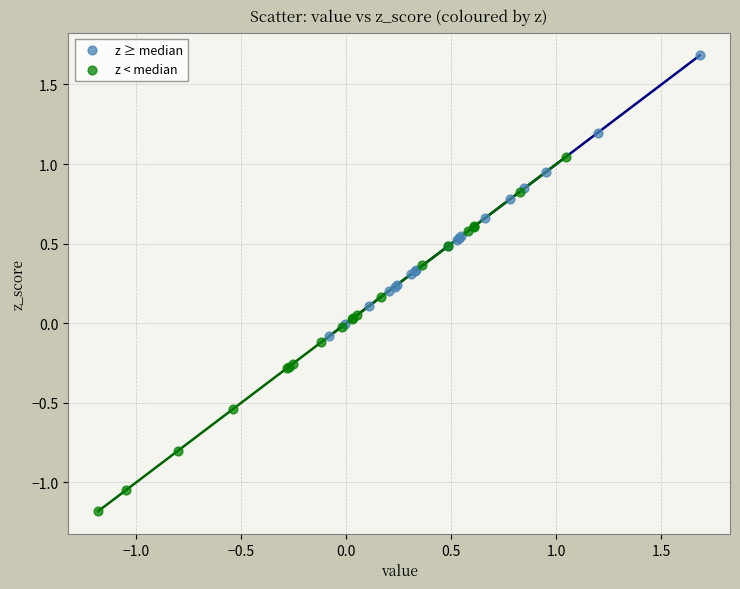

Which series has the largest Y range (max minus min)?

z < median